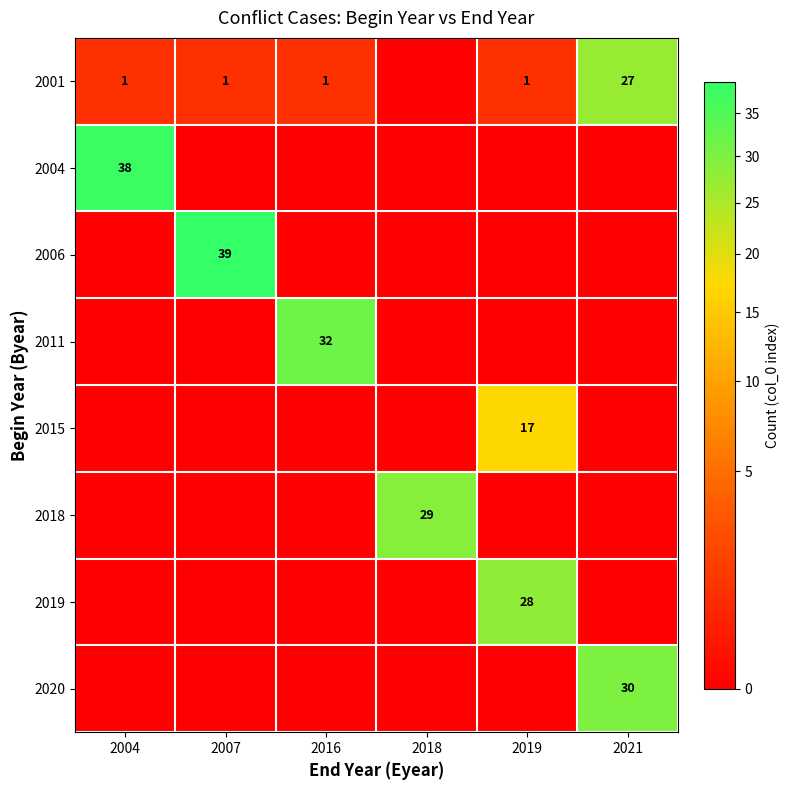

The 2011 series shows 11 at 2016. True or false?

False